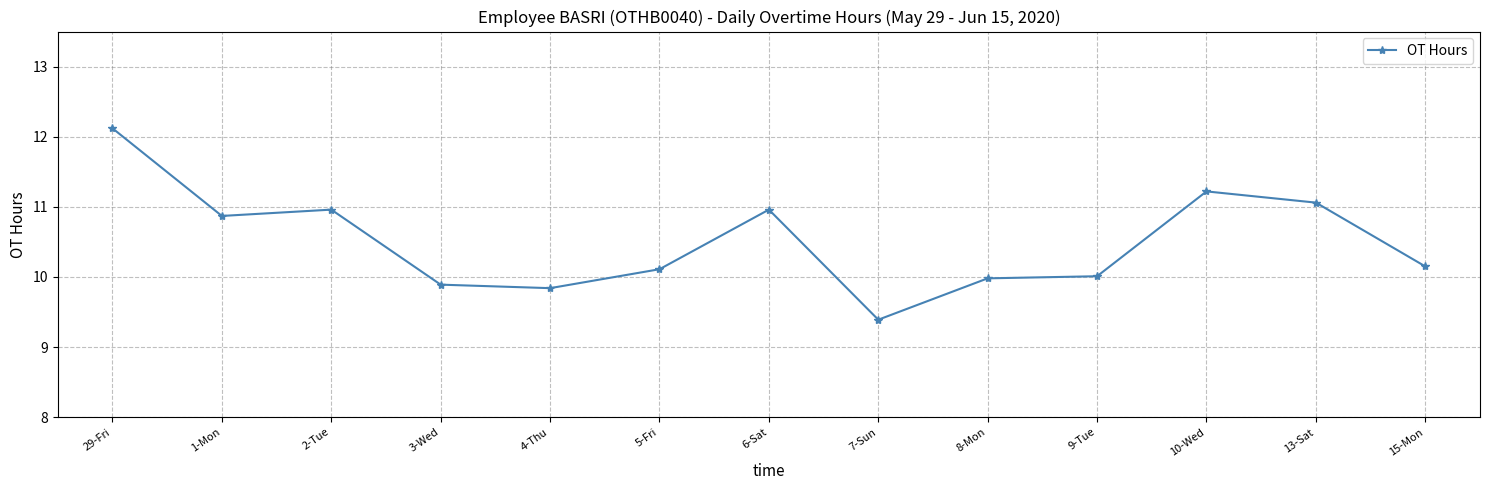

Where is the first local maximum?

2-Tue